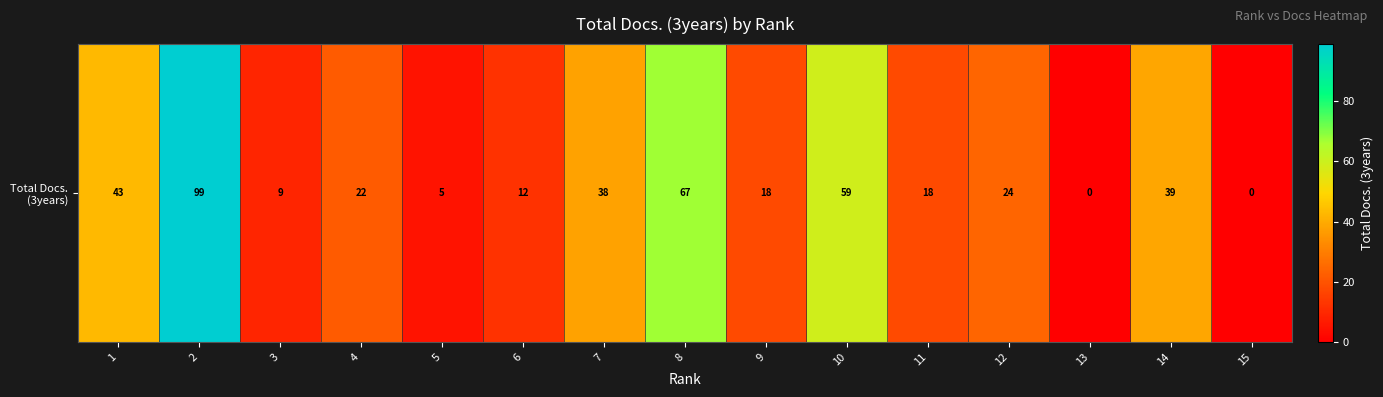

What is the change in value from 1 to 4?

-21